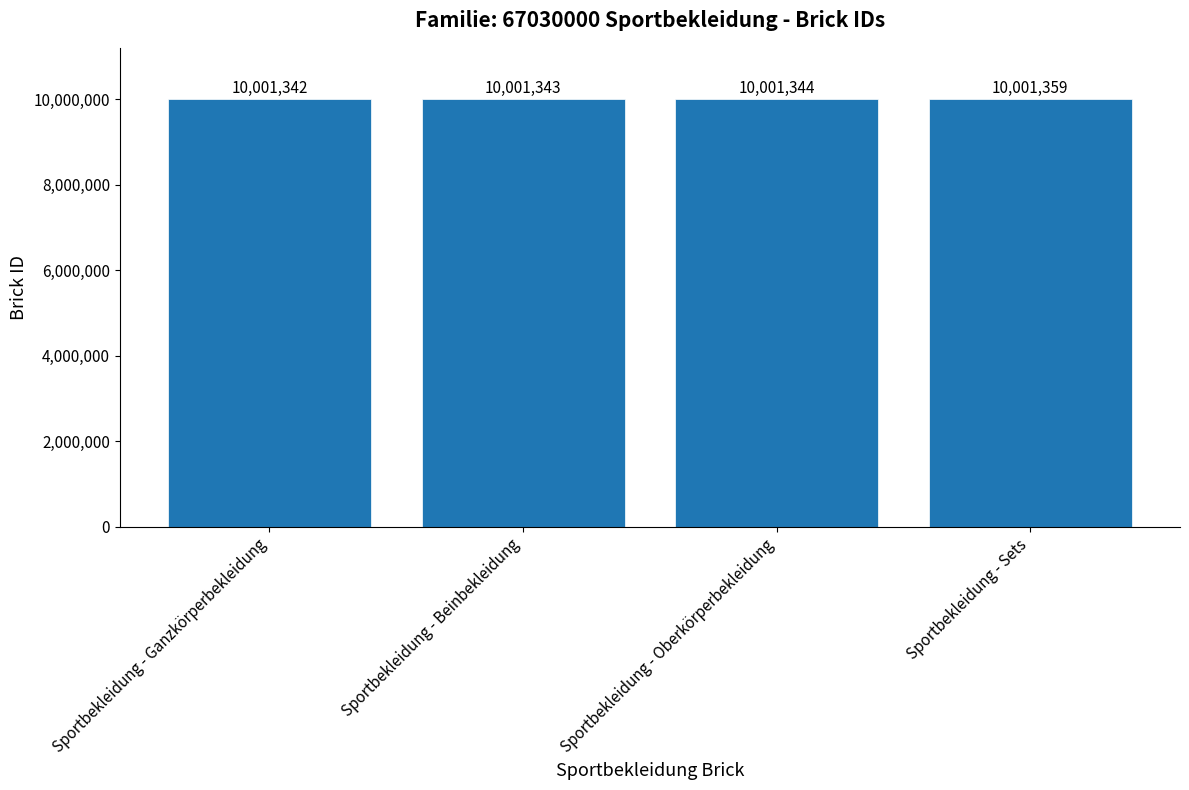

What position from the left is Sportbekleidung - Oberkörperbekleidung?

3